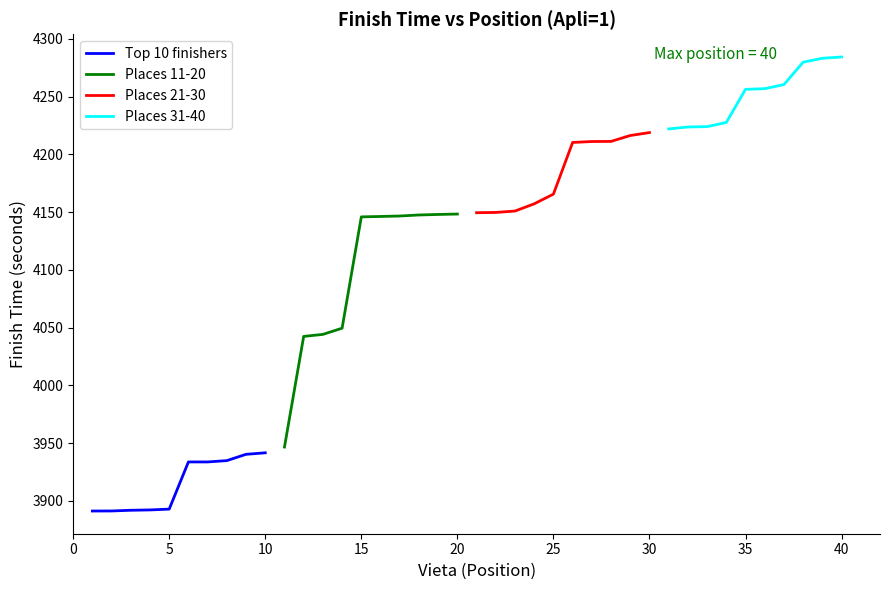

What is the highest value of the Top 10 finishers series?

3941.6